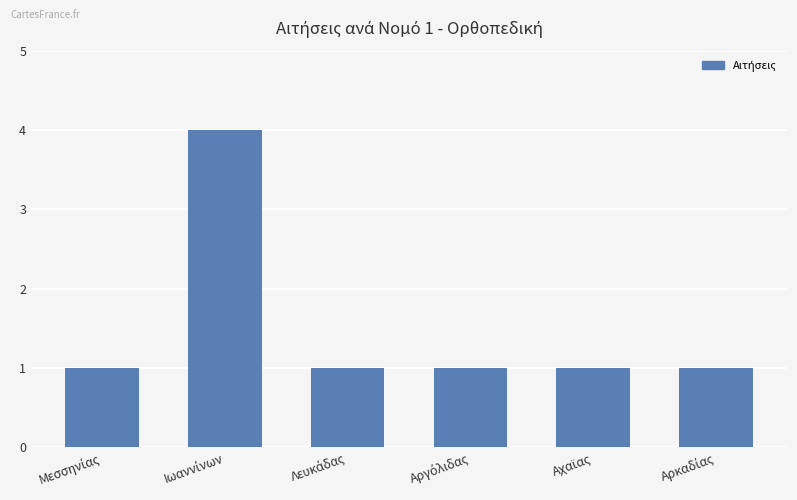

What is the sum of all values?

9